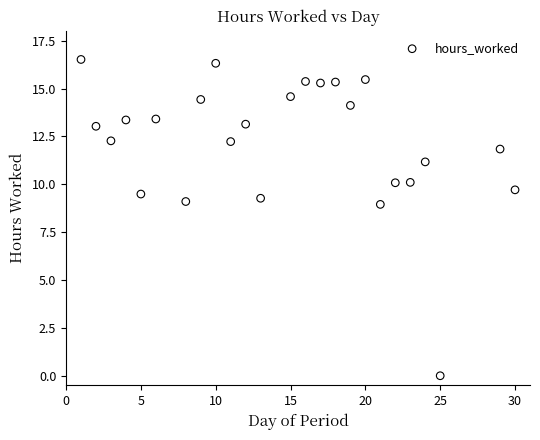

What is the range of X values (max minus min)?

29.0